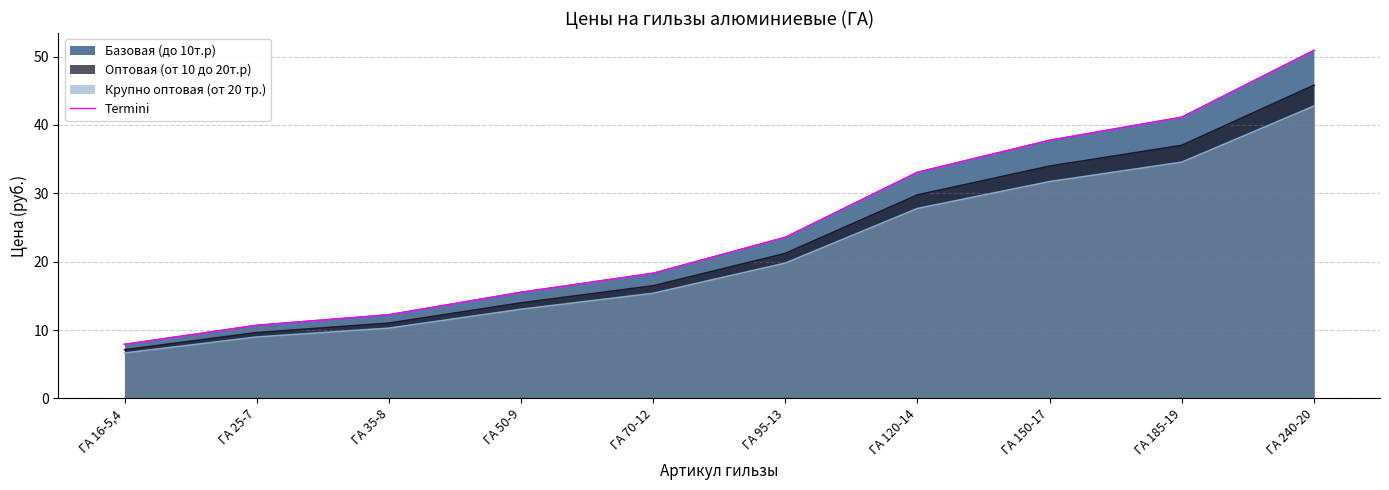

What is the difference between the values at ГА 70-12 and ГА 240-20?

32.6